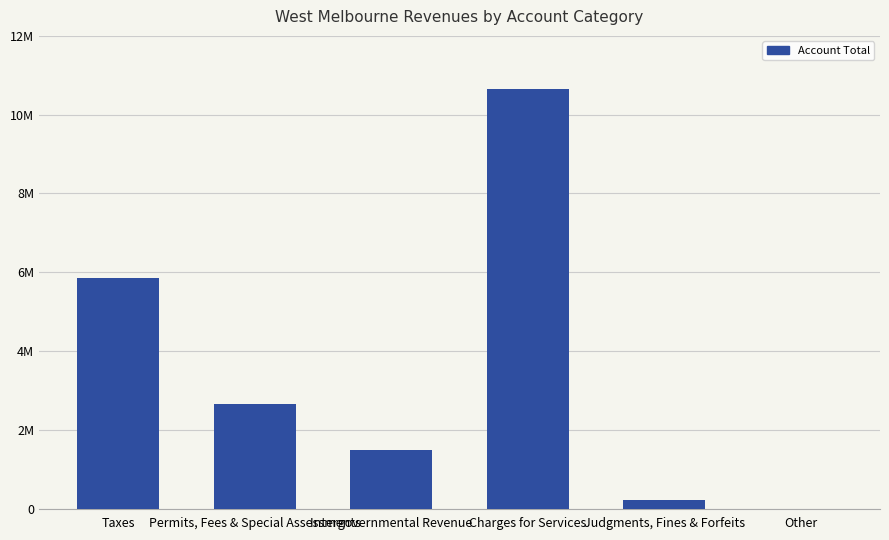

At which category does the chart reach its minimum across all series?

Other